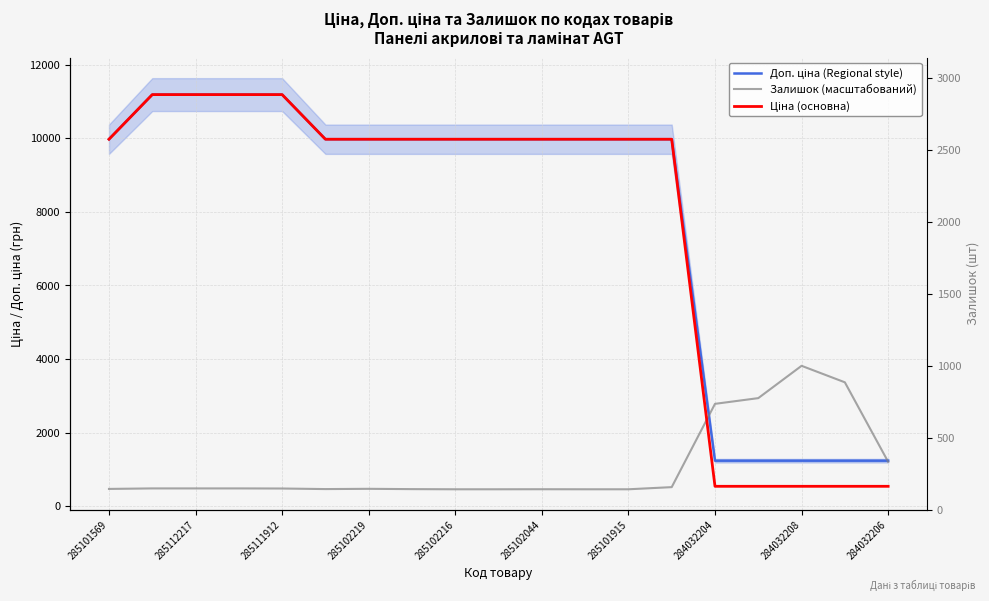

At which label does Ціна (основна) reach its peak?

285112217